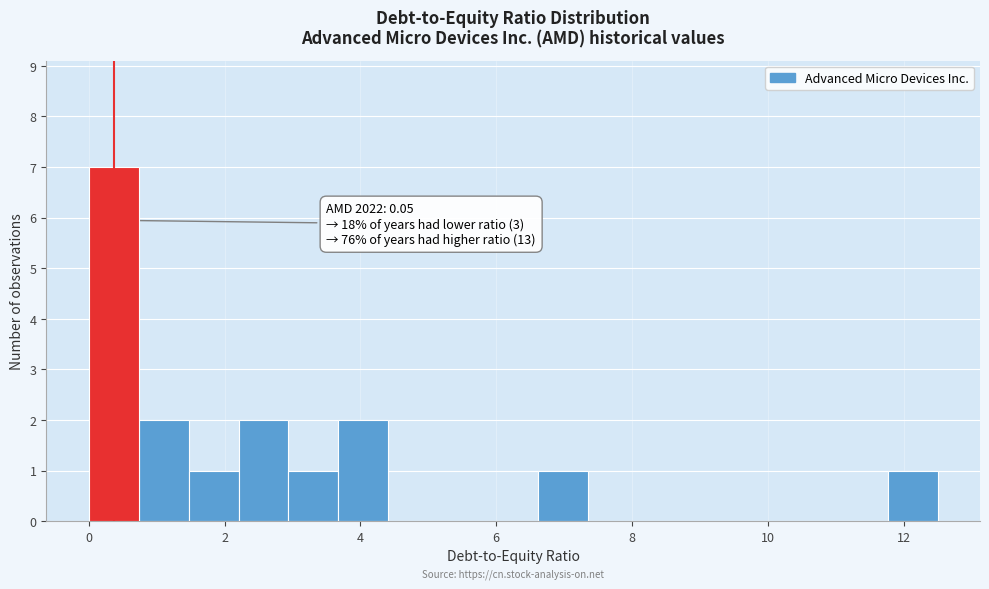

Around what value on the x-axis is the tallest bar? Give the approximate position of its centre, as read against the axis.

0.4